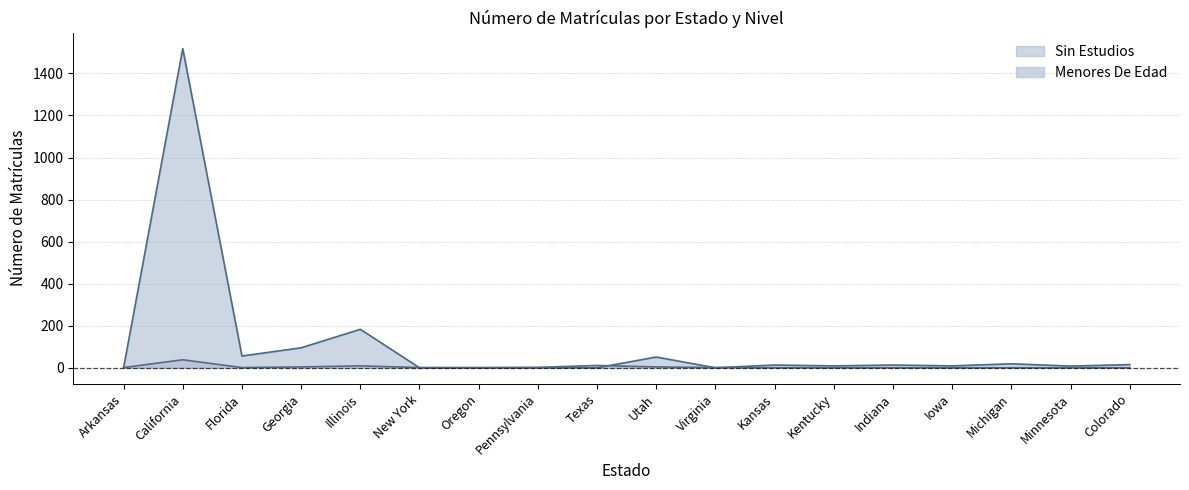

What is the highest value of the Menores De Edad series?

38